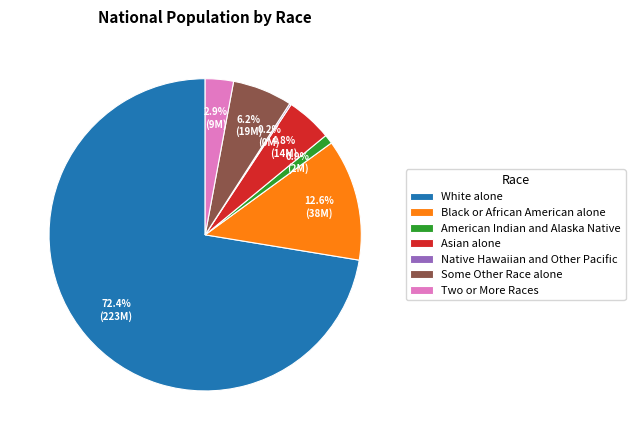

Which has a higher value, Some Other Race alone or Two or More Races?

Some Other Race alone